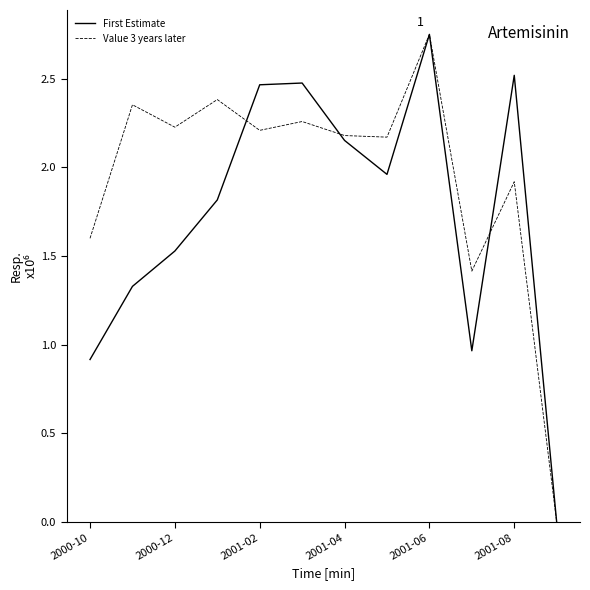

What are all the series names shown in the legend?

First Estimate, Value 3 years later